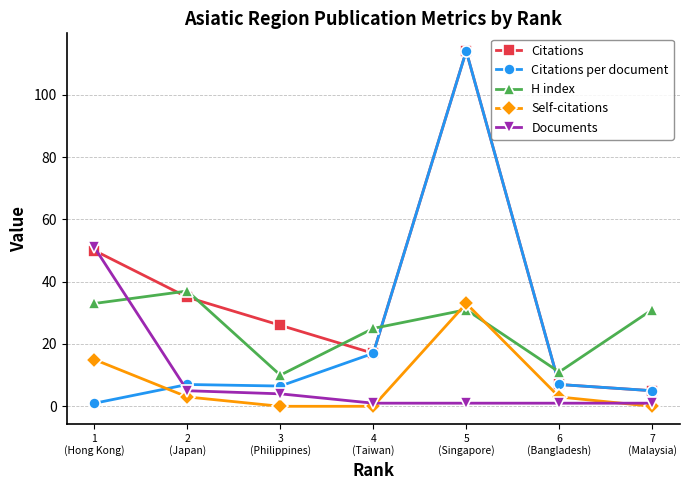

True or false: H index has more than 0 interior local peaks.

True